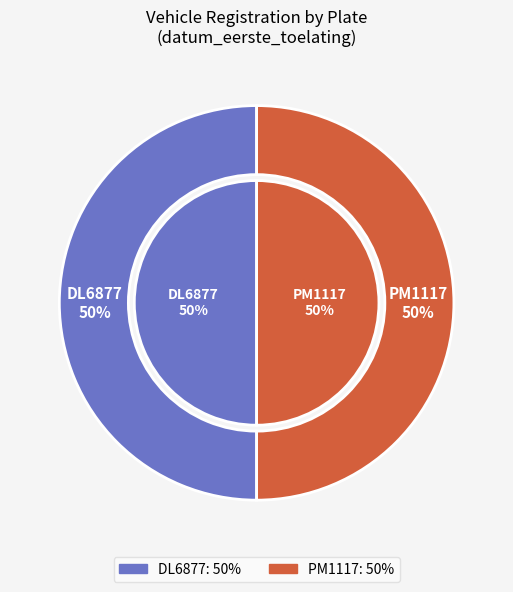

What is the total percentage of DL6877 and PM1117?

100.0%